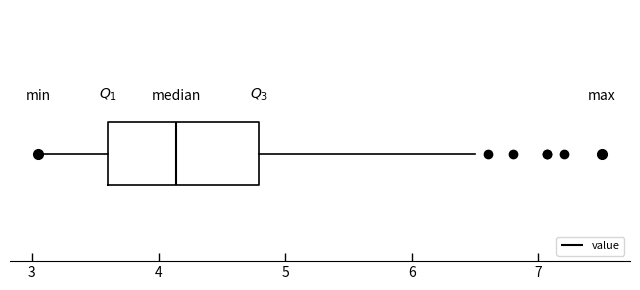

Transcribe this box plot: give where the median line is, the range the box spans, and where the two whiskers end, as read against the x-axis. The values are not printed on the chart, so give them approximately, as read against the axis.

median 4.1, box 3.6 to 4.8, whiskers 3.1 to 6.5